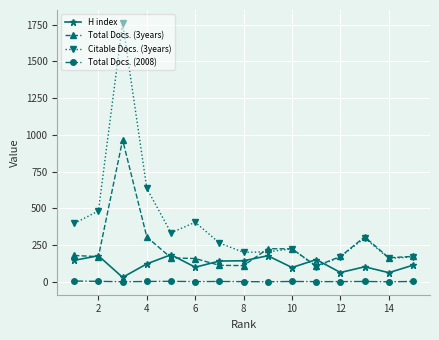

How many lines are shown in the chart?

4